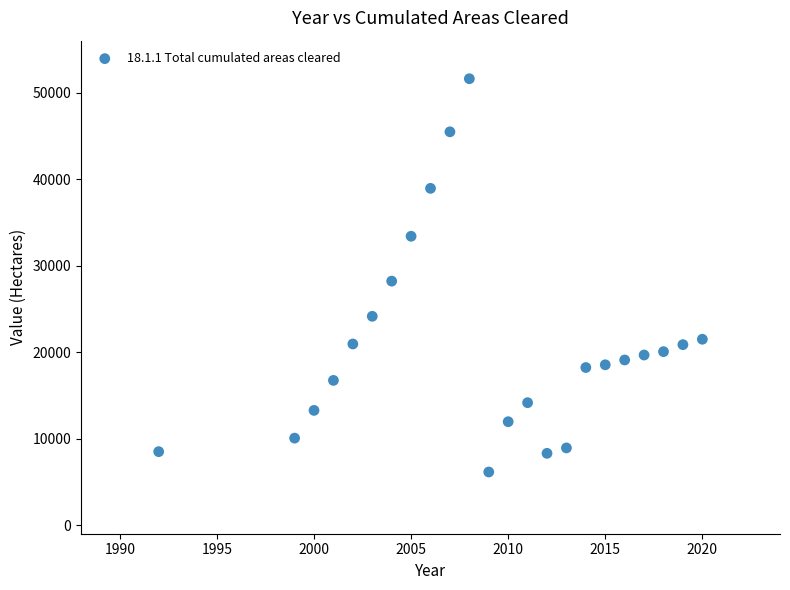

What Y value in the scatter plot is closest to 28868?

28201